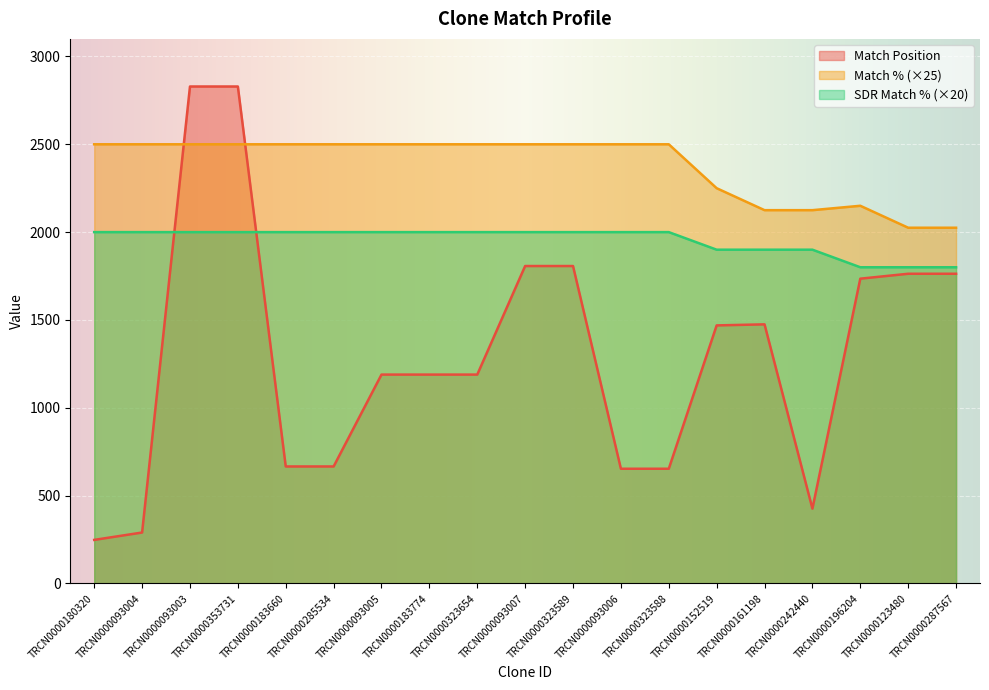

What is the minimum value shown in the chart?

248